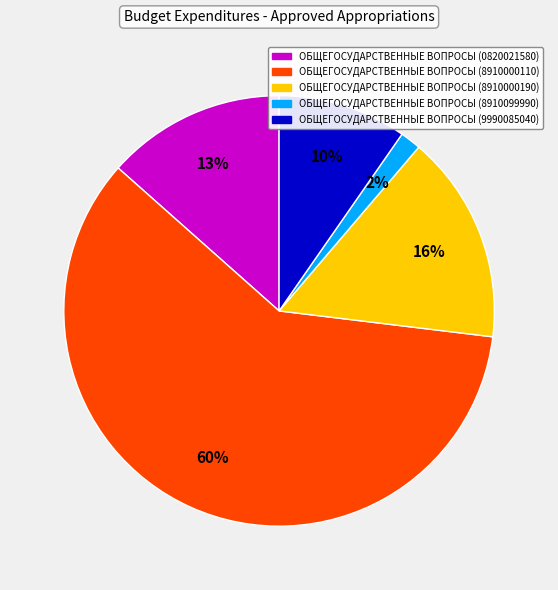

Do ОБЩЕГОСУДАРСТВЕННЫЕ ВОПРОСЫ (9990085040) and ОБЩЕГОСУДАРСТВЕННЫЕ ВОПРОСЫ (8910000110) together represent more than half of the pie?

Yes